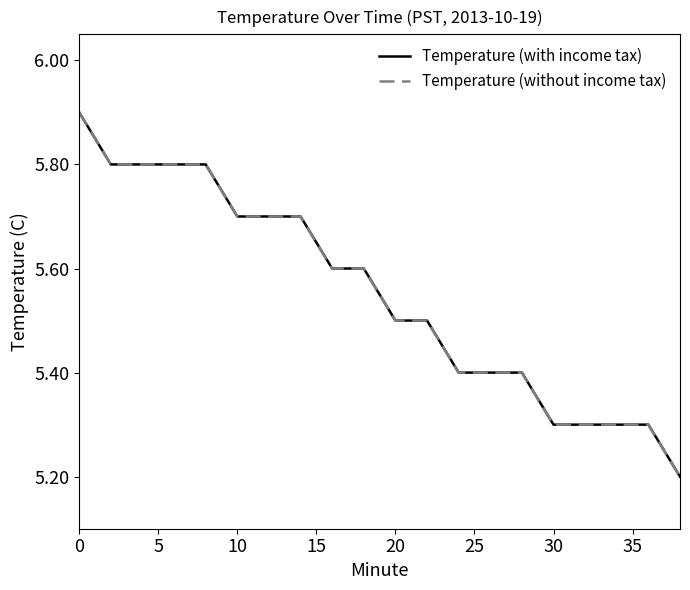

Is this an area chart (filled region under the line)?

No